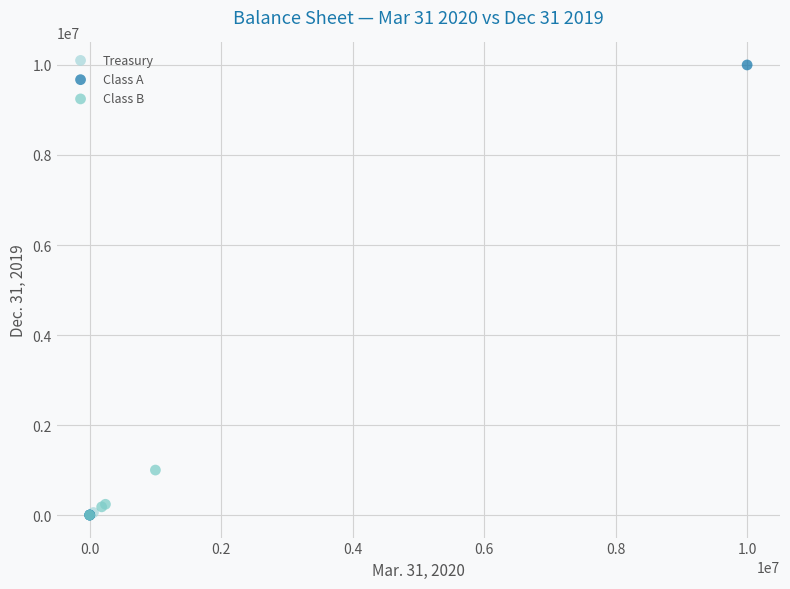

What are all the series names shown in the legend?

Treasury, Class A, Class B